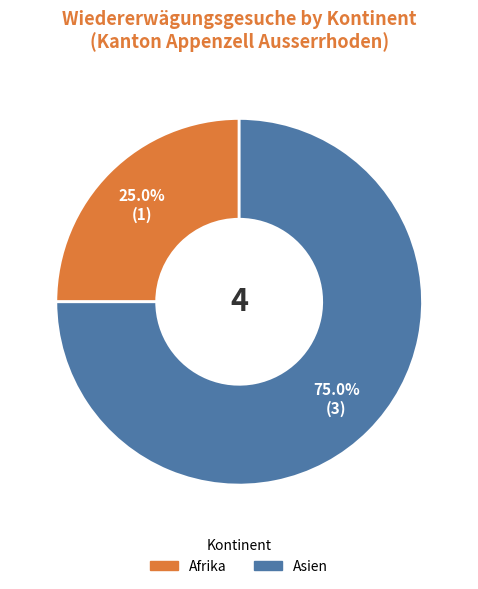

Is there a majority slice in this chart?

Yes